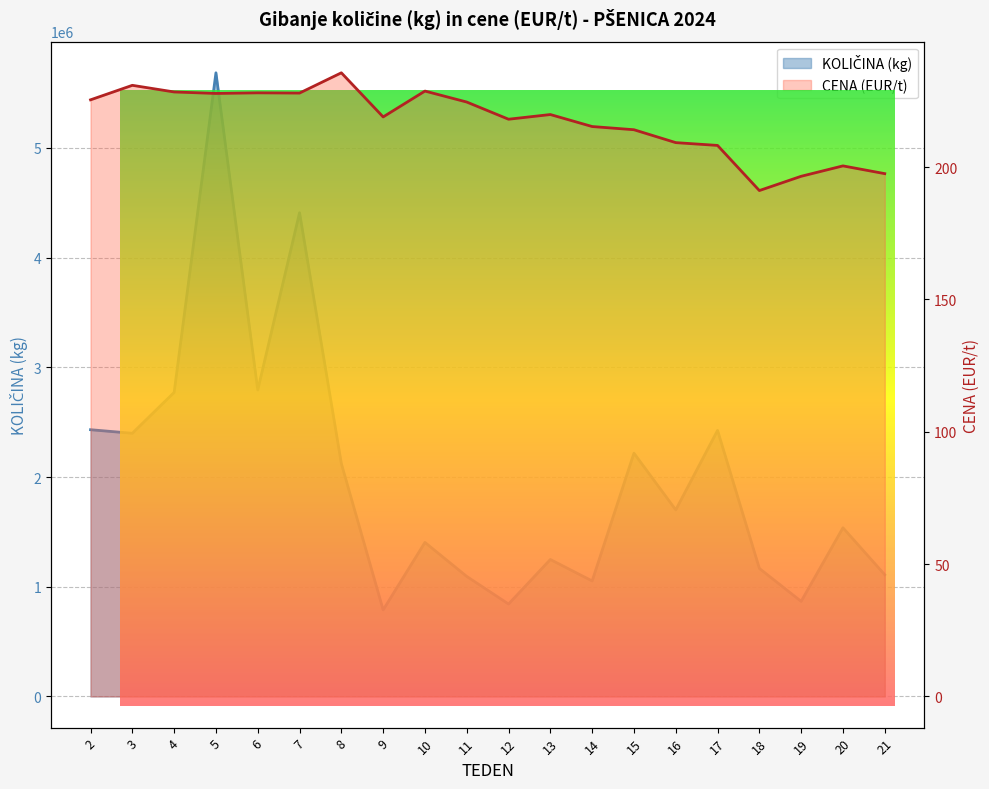

How many categories are shown in the chart?

20